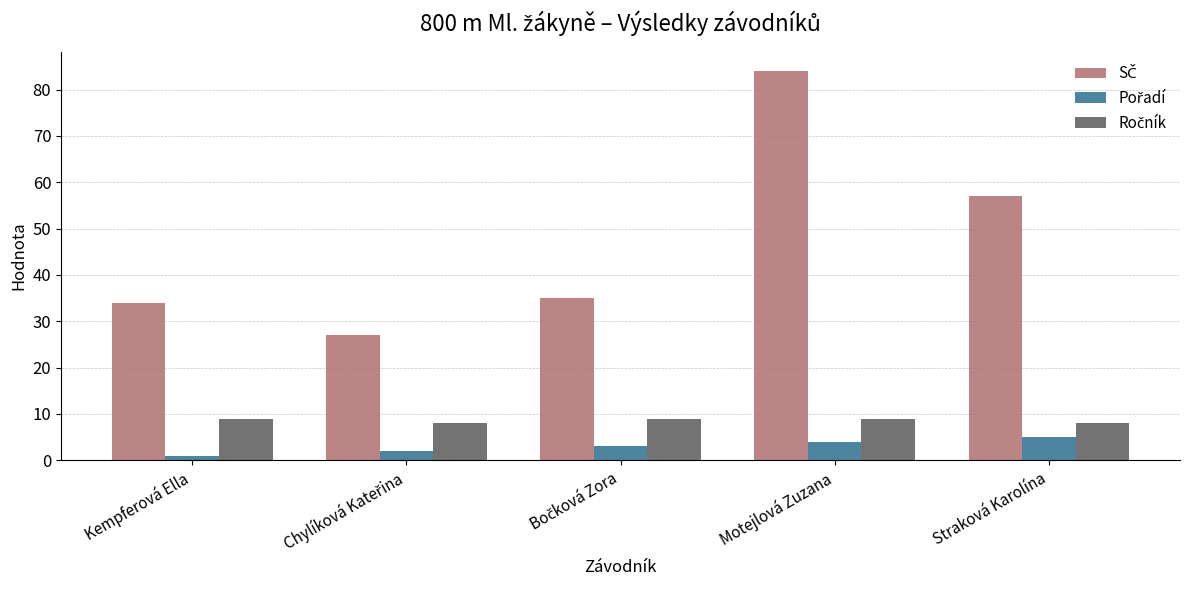

At how many categories does at least one series exceed 41?

2